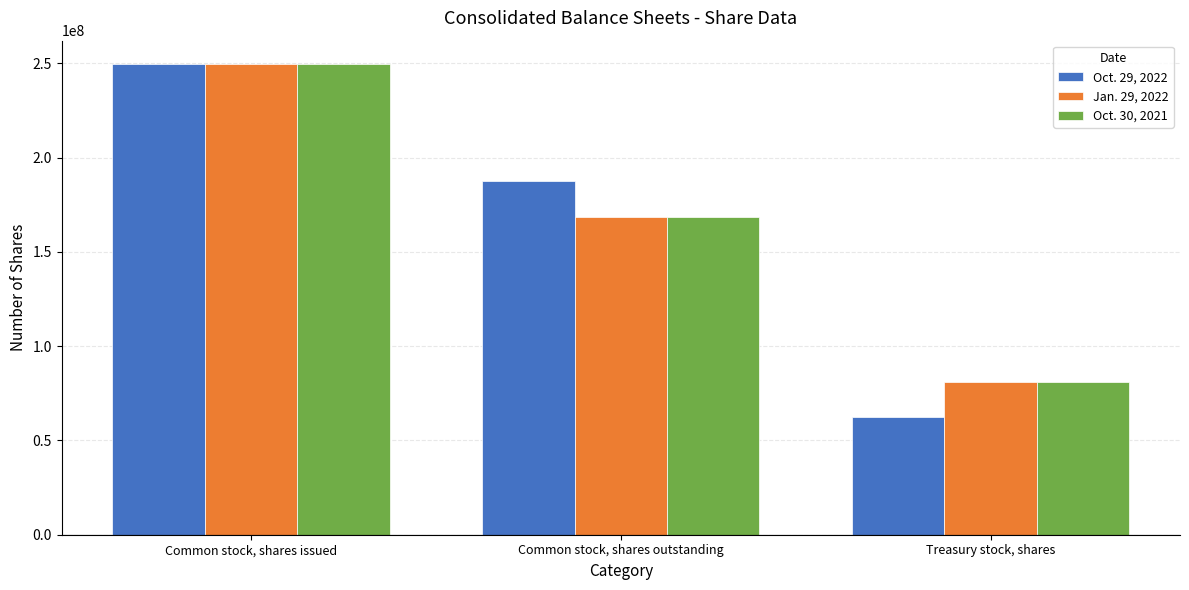

What is the sum of all Oct. 29, 2022 values?

499132000